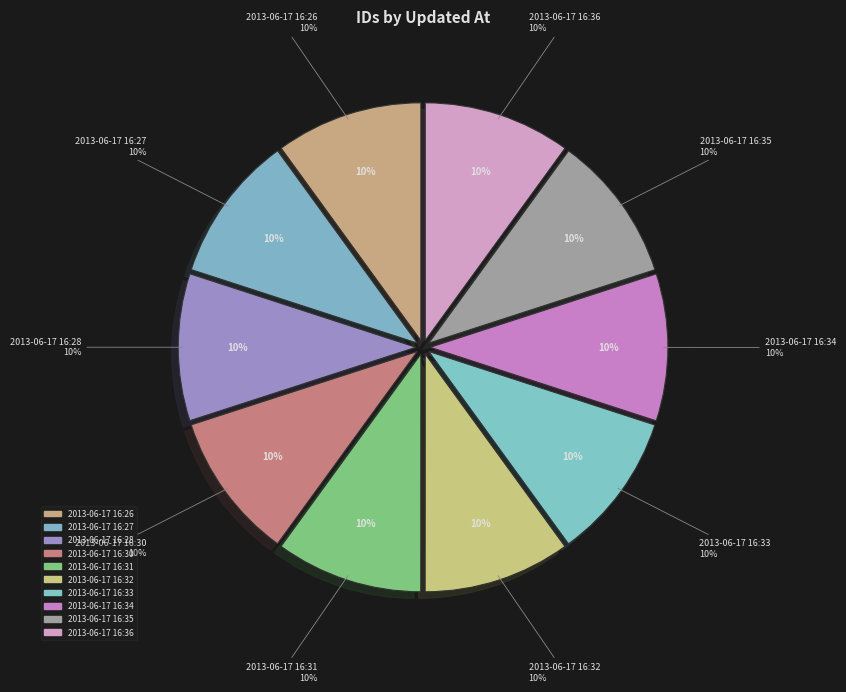

Combined, what portion of the pie is 2013-06-17 16:26 and 2013-06-17 16:35?

20.0%